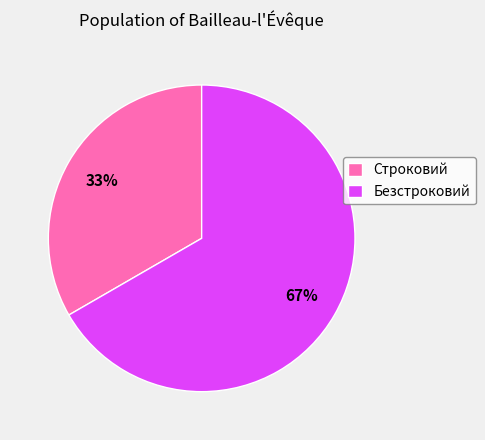

Count the number of slices in the pie.

2